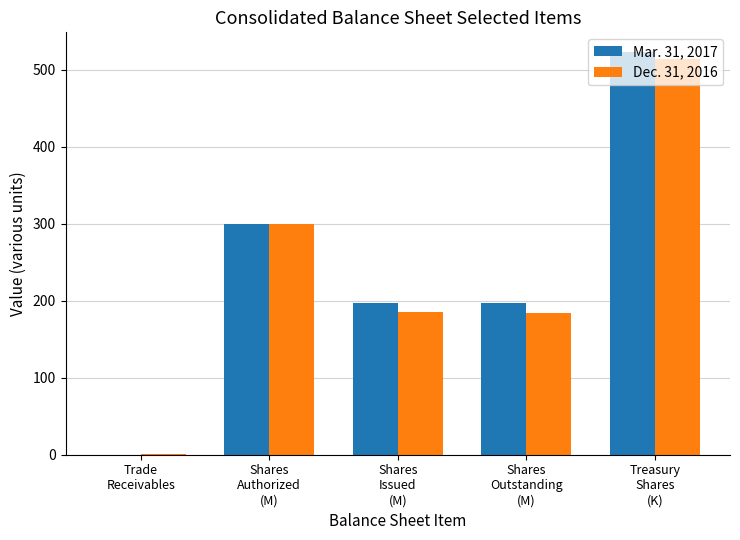

At which label does Mar. 31, 2017 first exceed 197?

Shares
Authorized
(M)